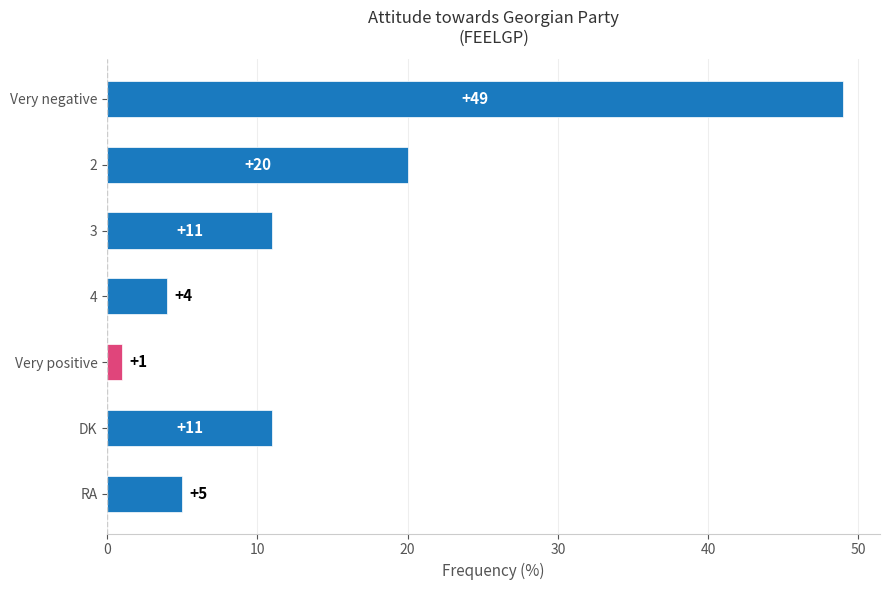

How many data points does each series have?

7